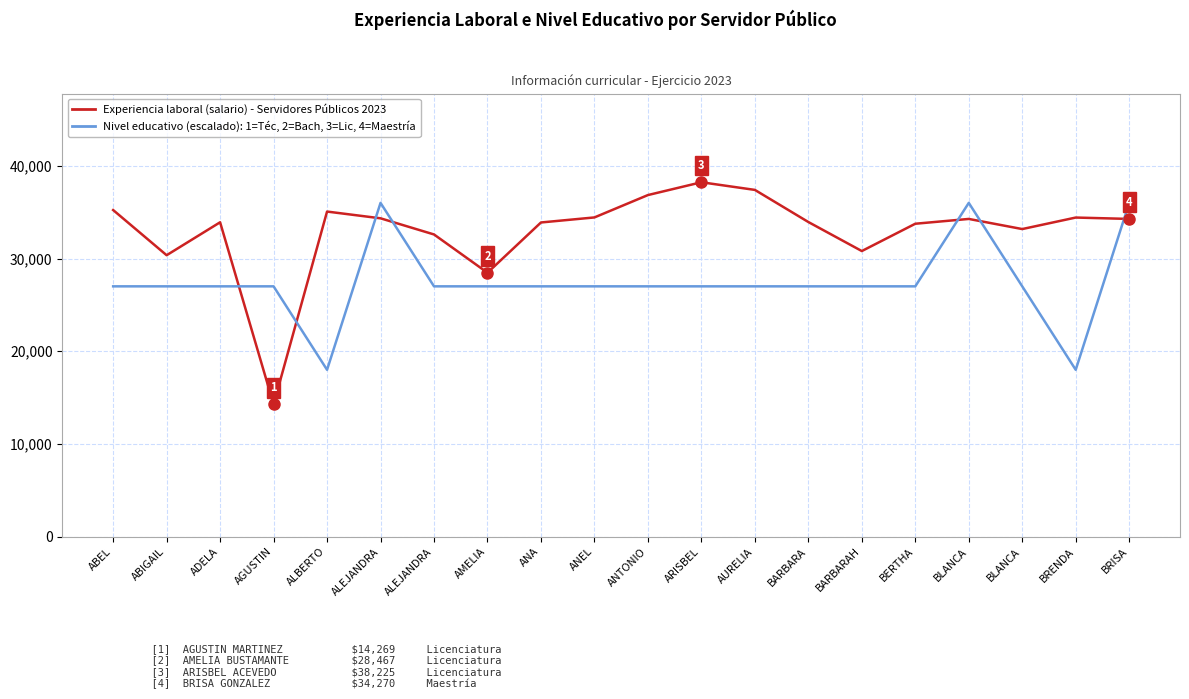

Does the chart display data point markers on the line(s)?

No